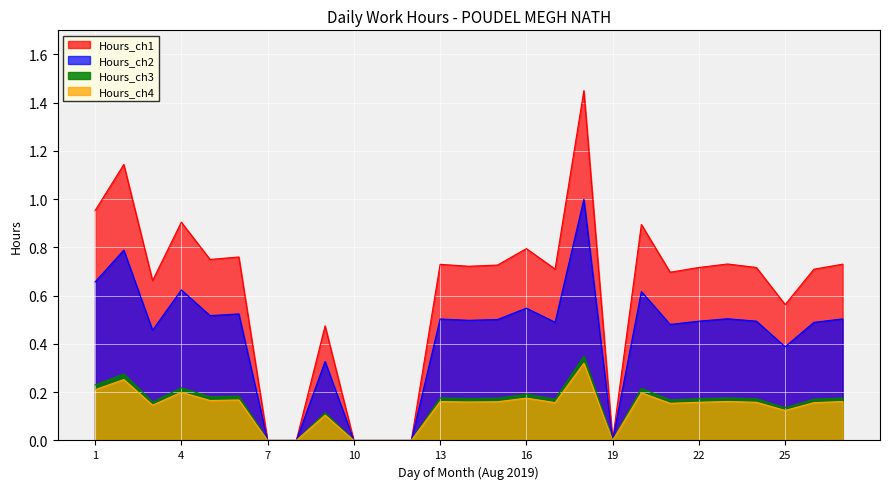

True or false: the data shows -0.9 at 11.

False